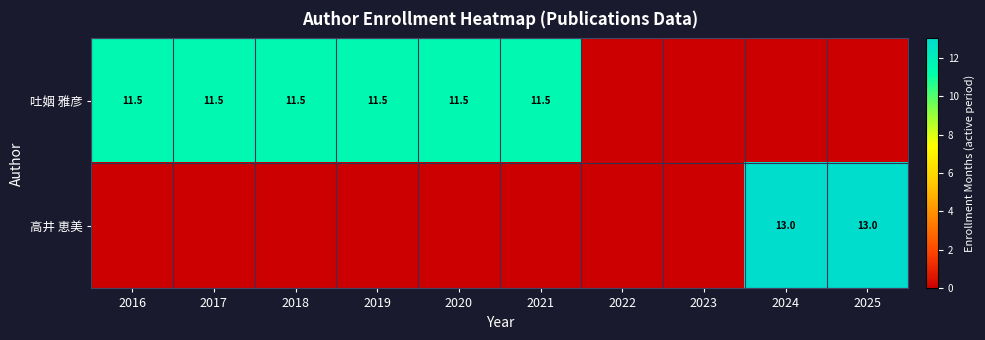

The value of 吐姻 雅彦 at 2017 is 3.7. True or false?

False